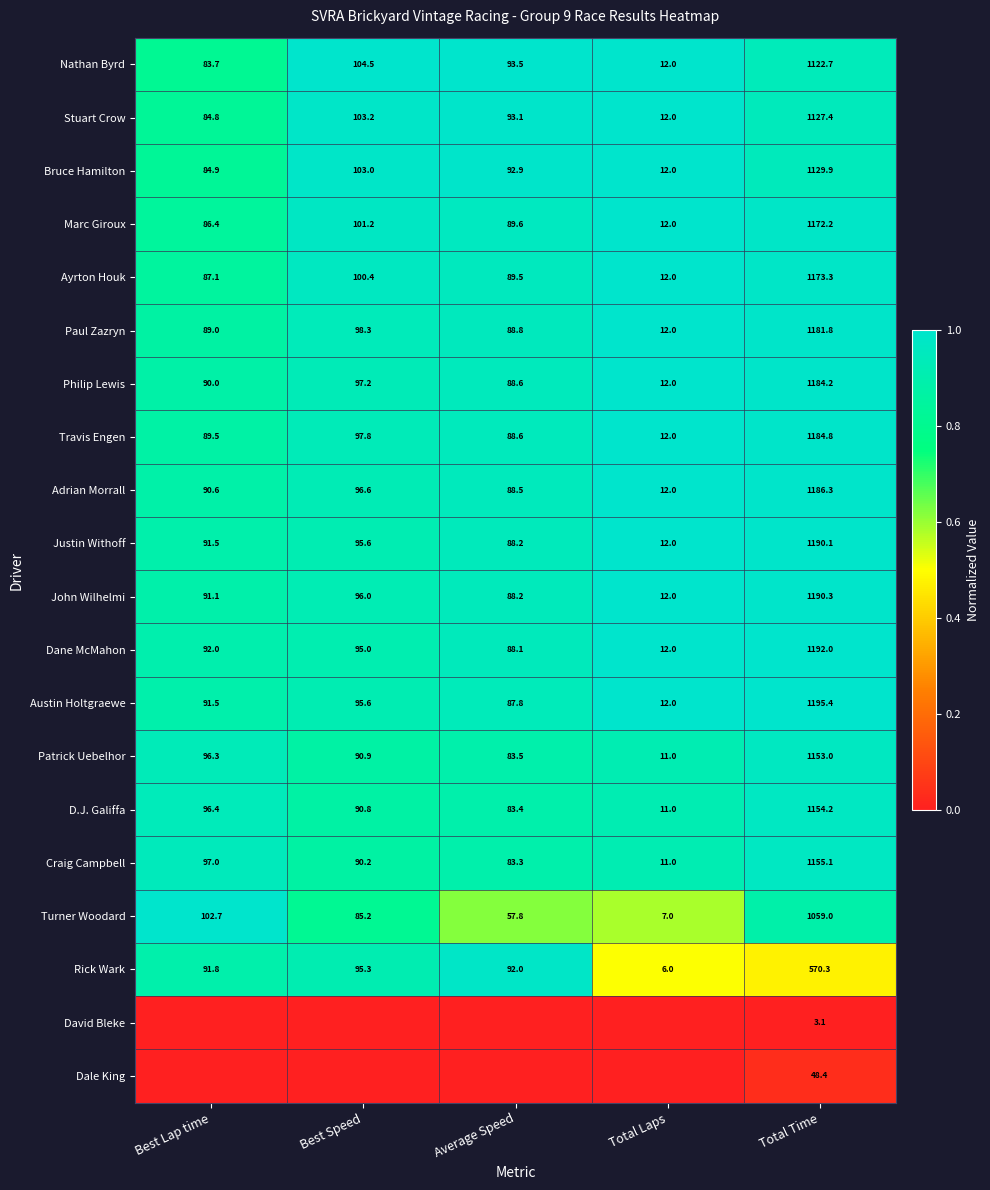

What is the difference between the second highest and second lowest values in the D.J. Galiffa series?

13.0